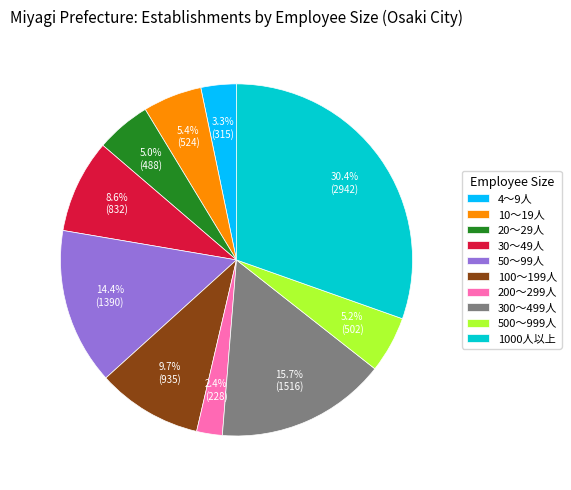

What is the ratio of the value at 10～19人 to the value at 20～29人?

1.1